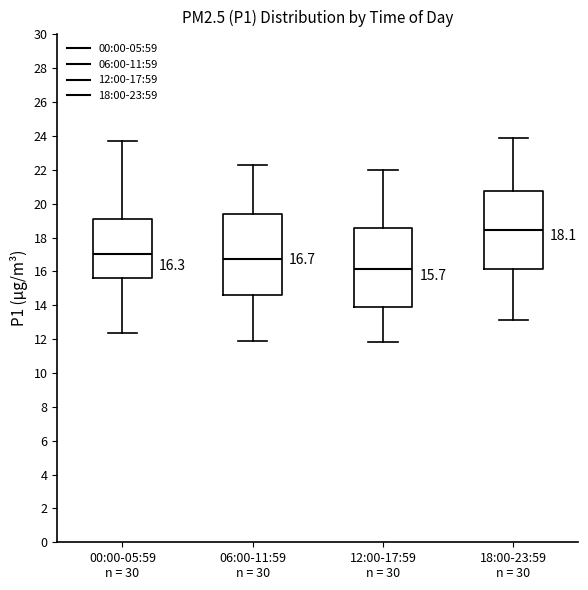

Which box has the highest median line?

18:00-23:59 n = 30